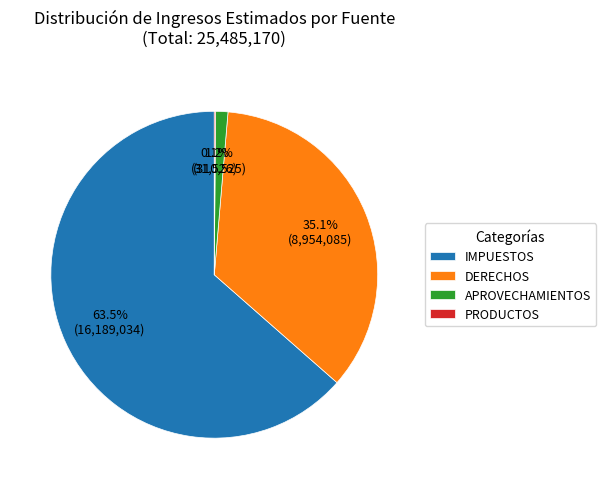

The DERECHOS slice represents 47% of the pie. True or false?

False